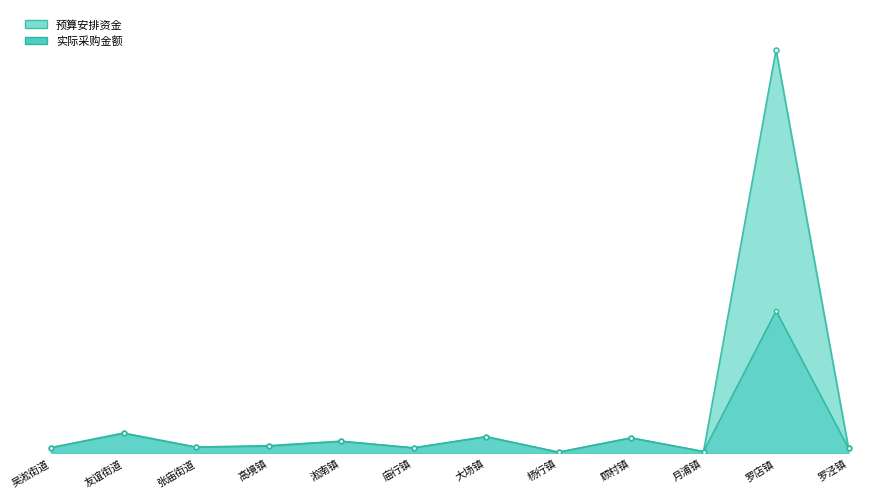

What is the spread (max minus min) of values at 淞南镇?

4.8